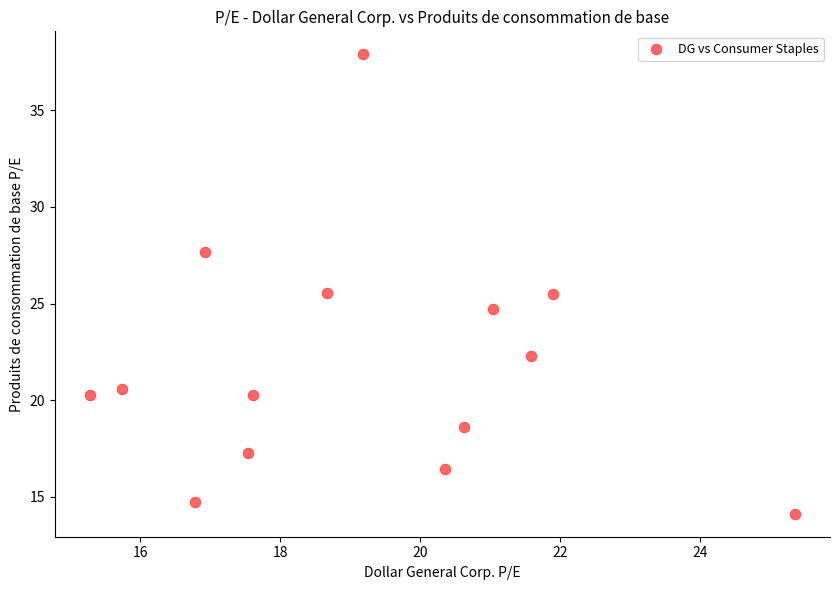

What is the range of X values (max minus min)?

10.1